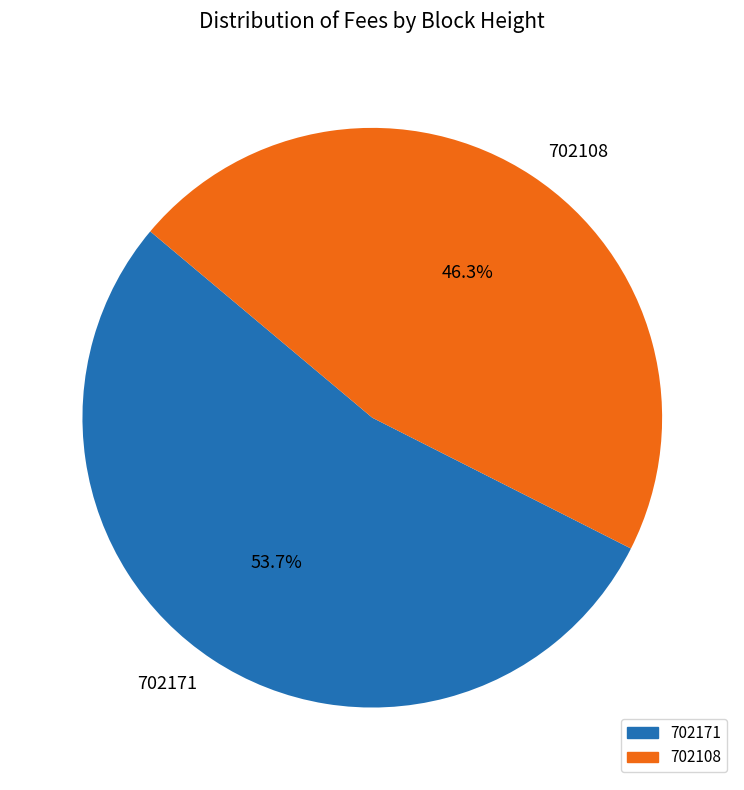

Combined, what portion of the pie is 702108 and 702171?

100.0%